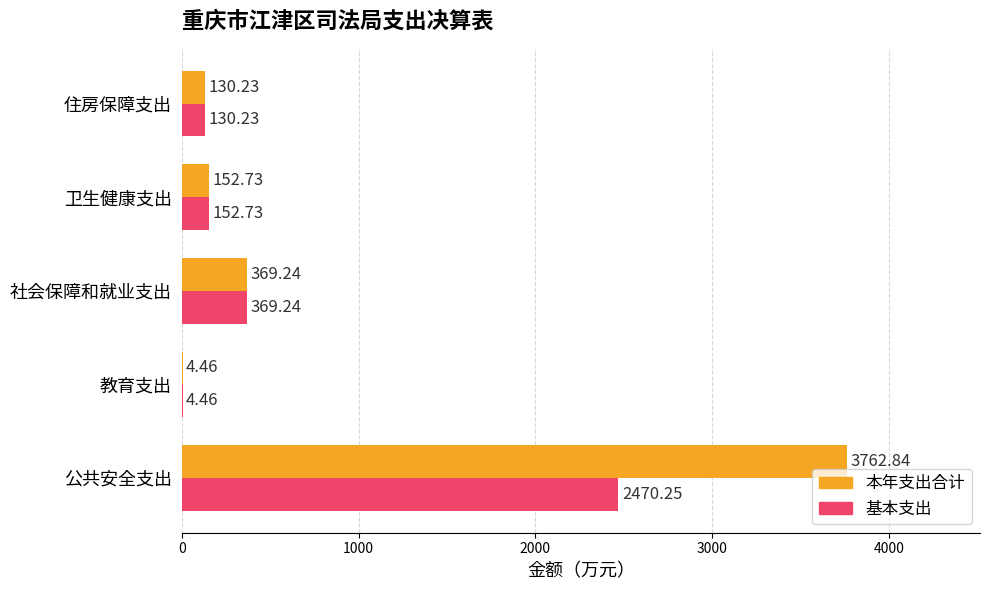

Which series has the largest total across all categories?

本年支出合计